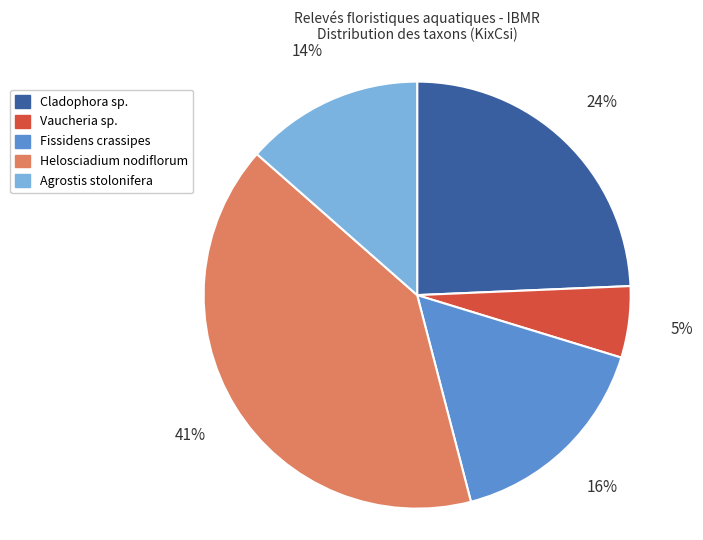

Count the number of slices in the pie.

5